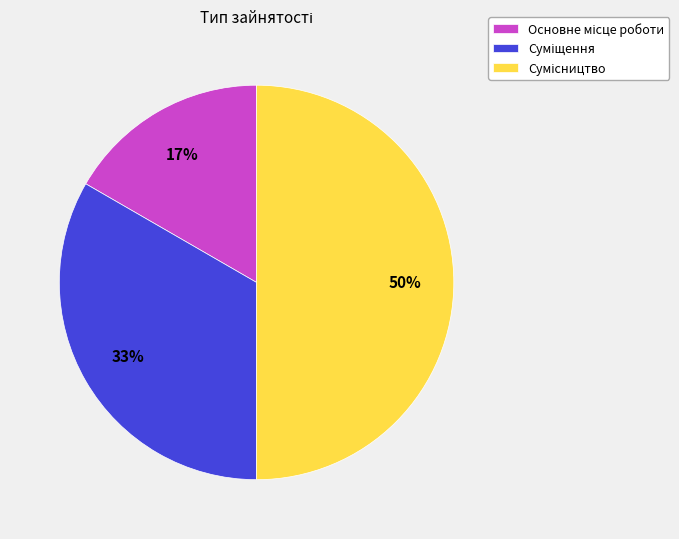

To the nearest percent, what is the average slice percentage?

33%